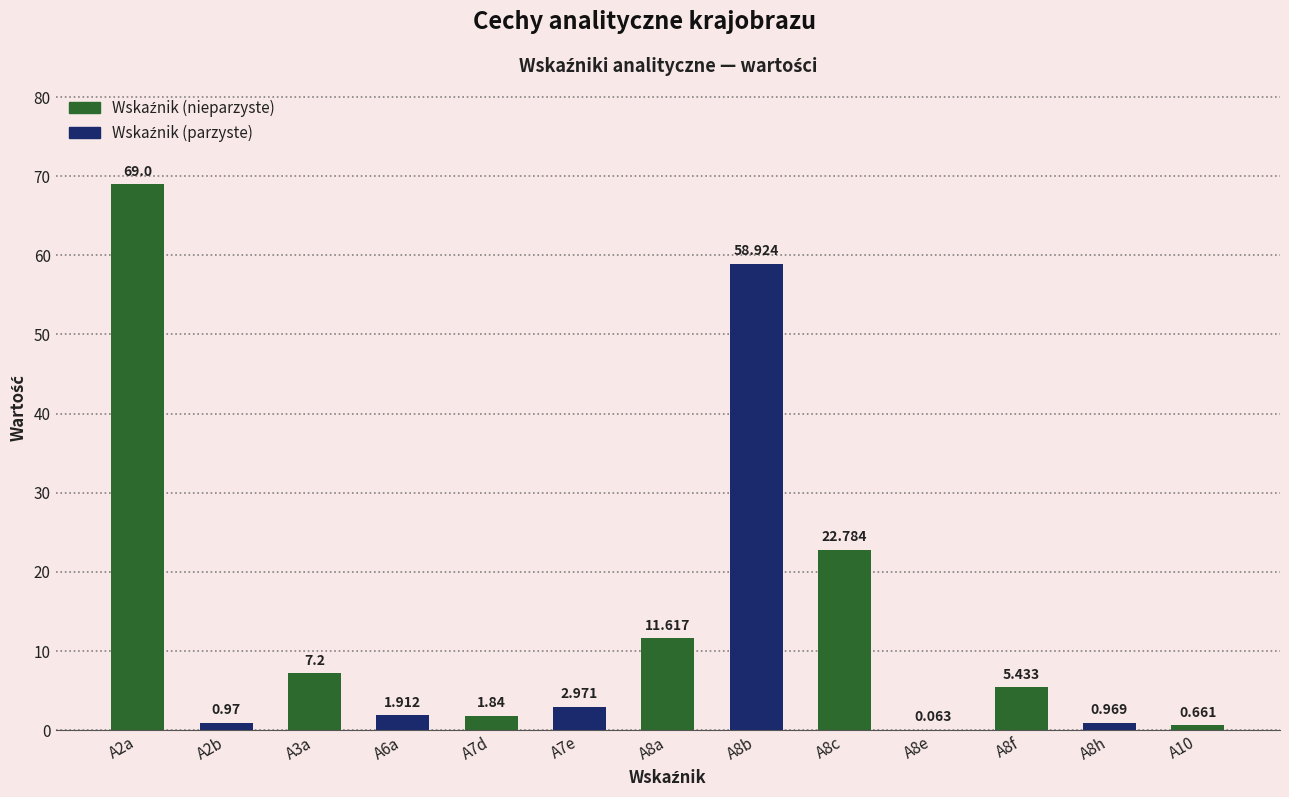

The value at A2a is 45.8. True or false?

False